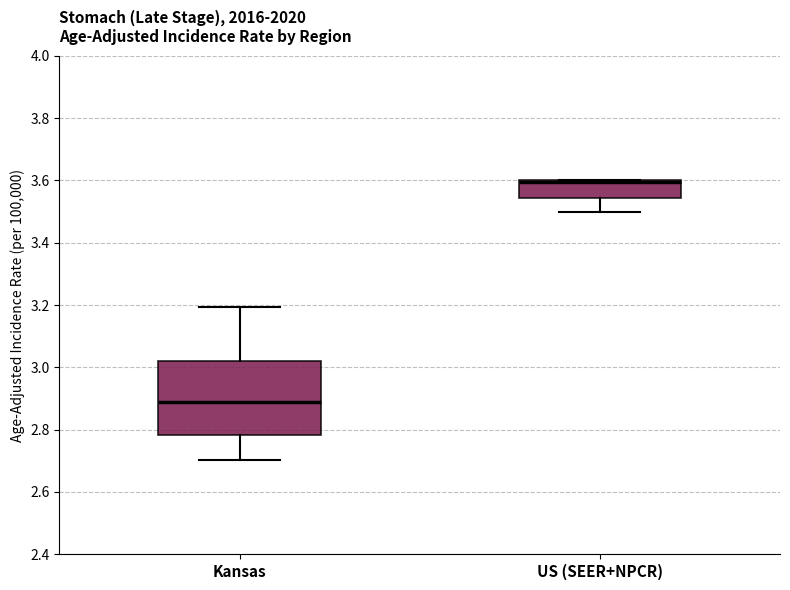

Reading left to right, read every box against the y-axis: the position of its median line, the range the box covers, and the ends of its whiskers. The values are not printed on the chart, so give them approximately, as read against the axis.

Kansas: median 2.88, box 2.78 to 3.02, whiskers 2.70 to 3.20
US (SEER+NPCR): median 3.60 (drawn on the box's upper edge), box 3.54 to 3.60, whiskers 3.50 to 3.60